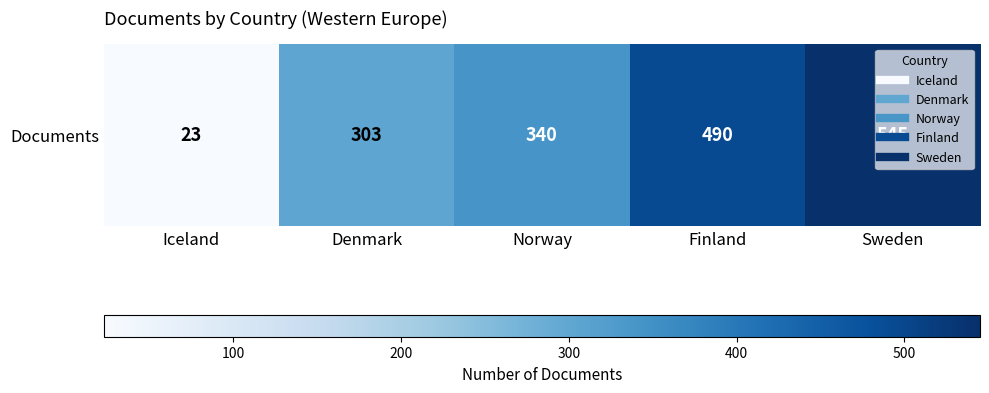

List the labels in order of value, smallest first.

Iceland, Denmark, Norway, Finland, Sweden